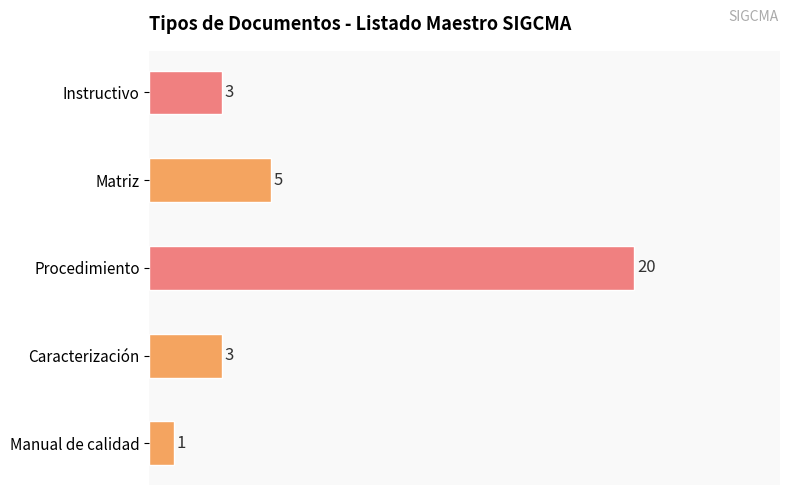

What is the change in value from Caracterización to Procedimiento?

+17